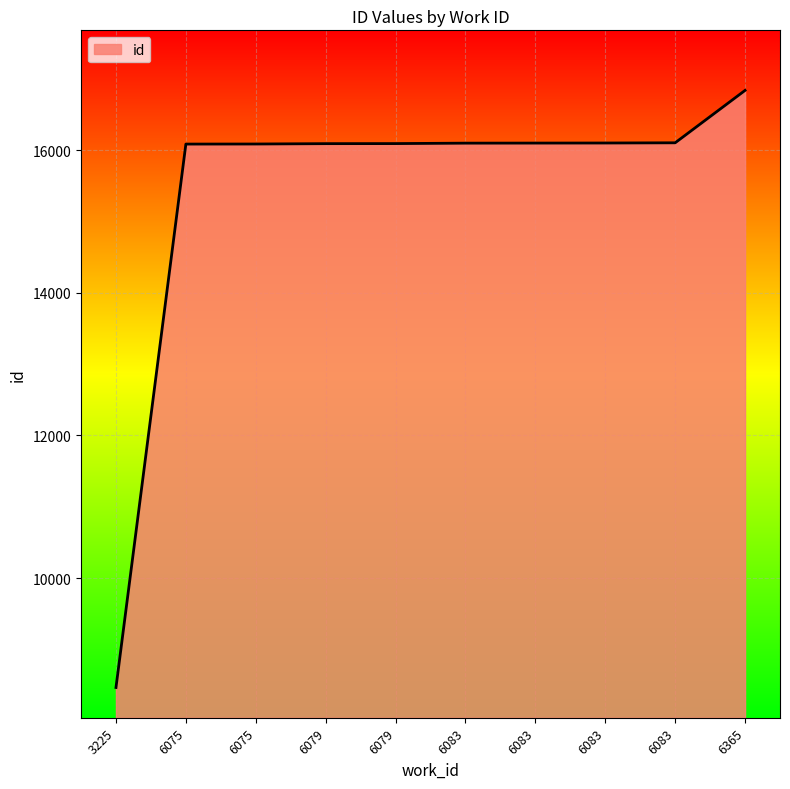

What is the greatest value displayed?

16835